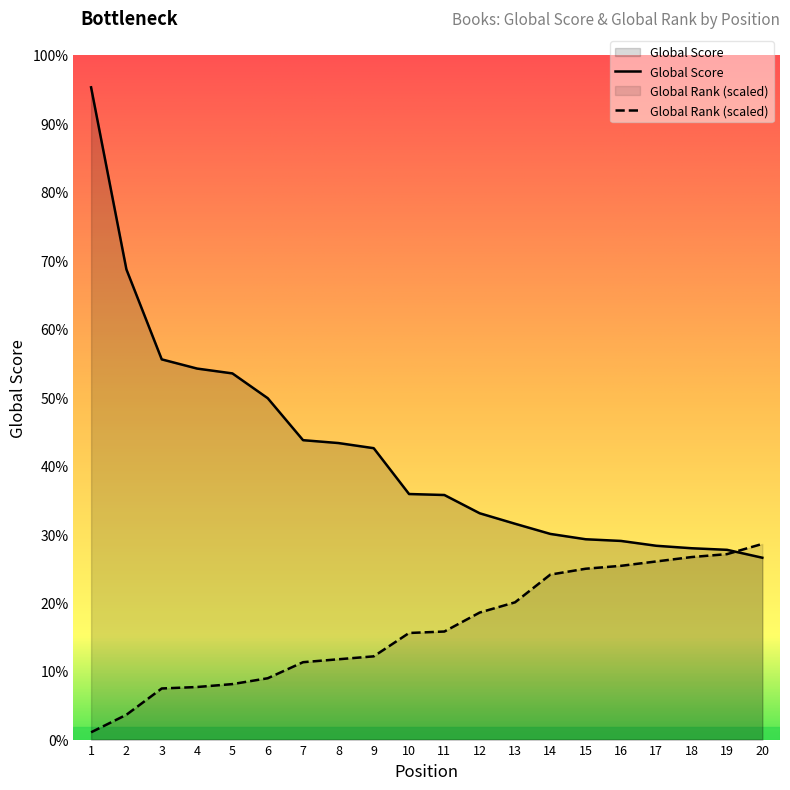

How many data points in Global Score are less than 2486?

10